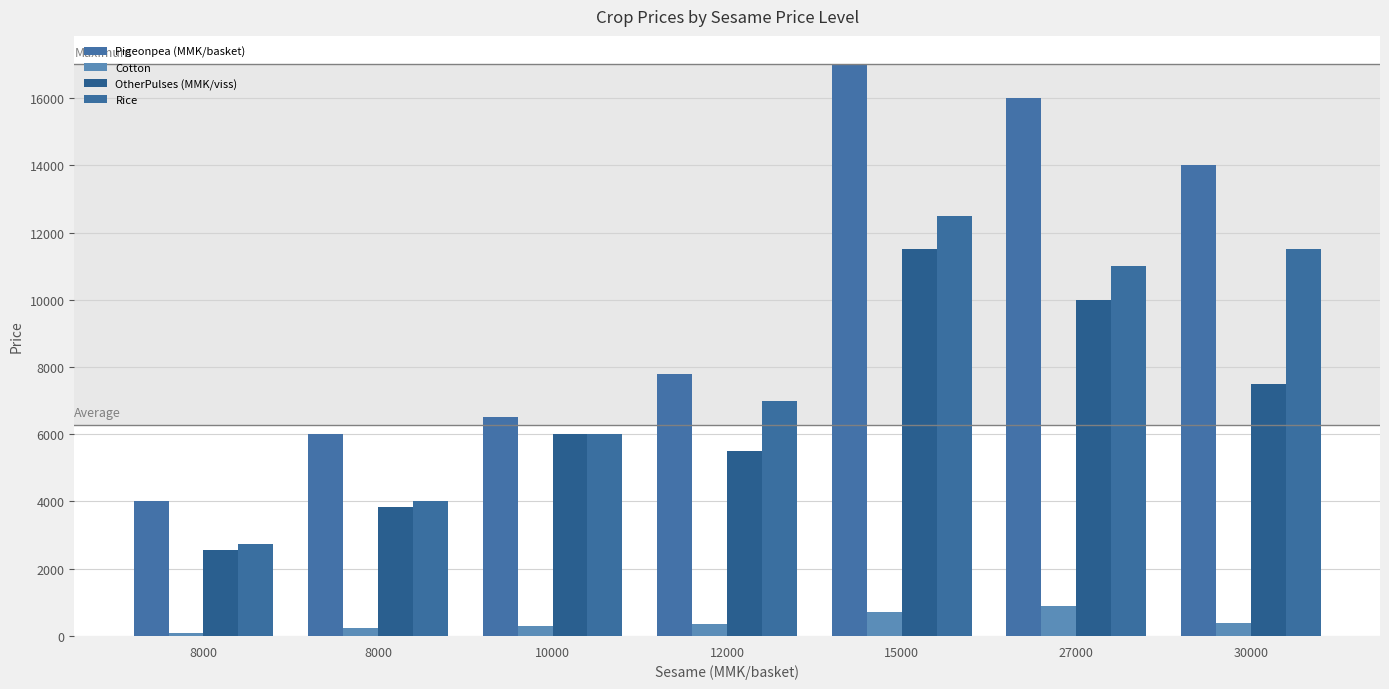

Reading left to right, transcribe all the data shown in this chart.

Pigeonpea (MMK/basket): 8000=4000	8000=6000	10000=6500	12000=7800	15000=17000	27000=16000	30000=14000
Cotton: 8000=80	8000=250	10000=300	12000=350	15000=700	27000=900	30000=400
OtherPulses (MMK/viss): 8000=2560	8000=3840	10000=6000	12000=5500	15000=11500	27000=10000	30000=7500
Rice: 8000=2750	8000=4000	10000=6000	12000=7000	15000=12500	27000=11000	30000=11500